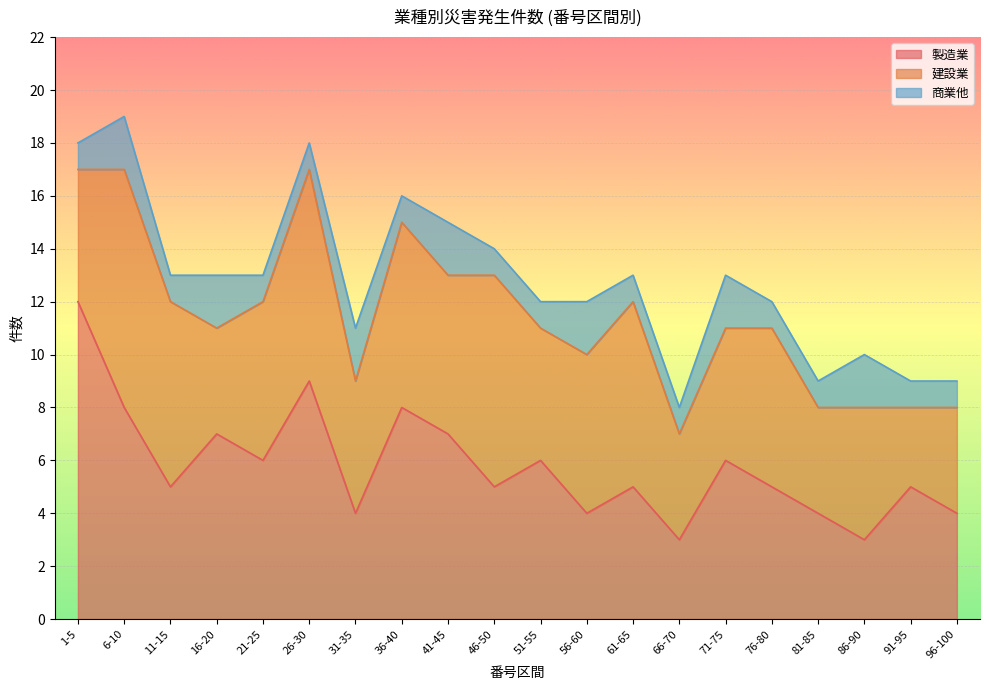

Which series has the largest range (max minus min)?

製造業